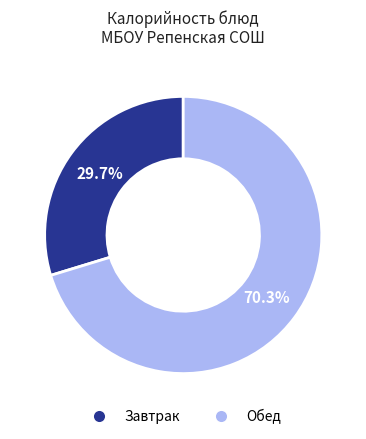

To the nearest percent, what is the average slice percentage?

50%